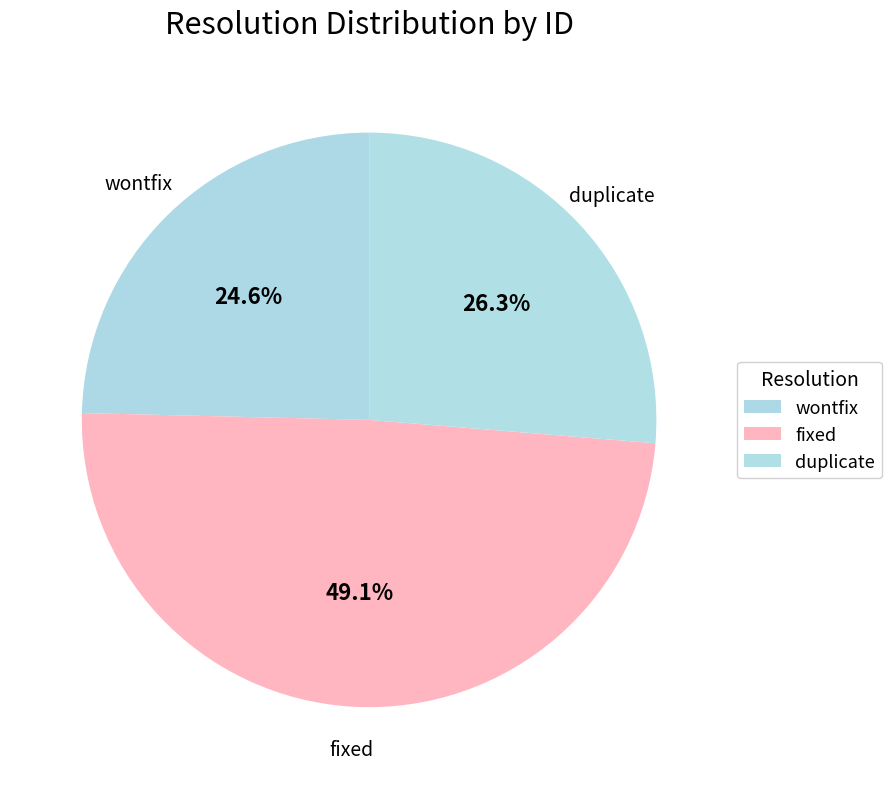

To the nearest percent, what percentage of the pie is duplicate?

26%